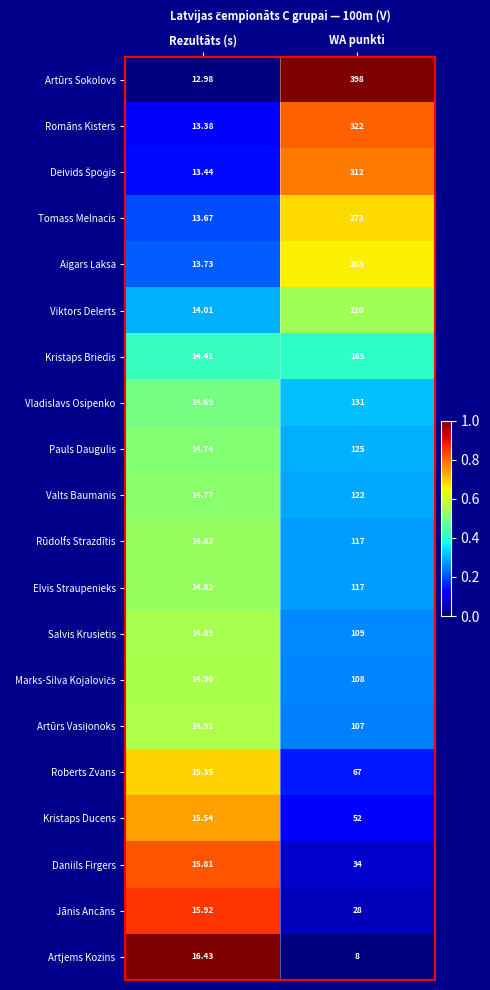

At which label is Kristaps Briedis closest to 89?

Rezultāts (s)